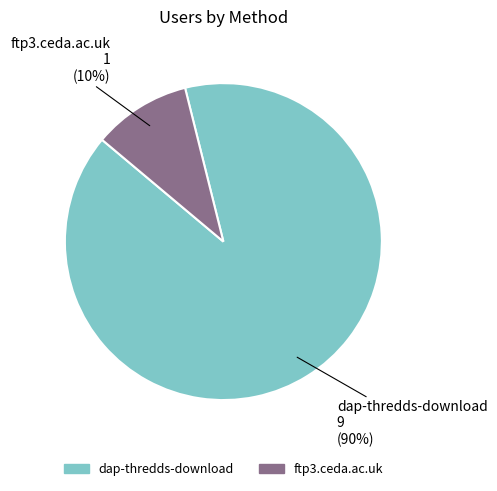

The dap-thredds-download slice represents 99% of the pie. True or false?

False